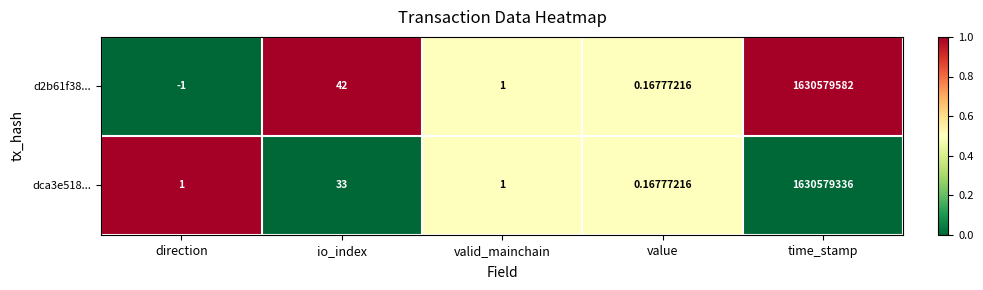

At which label does dca3e518... reach its minimum?

value